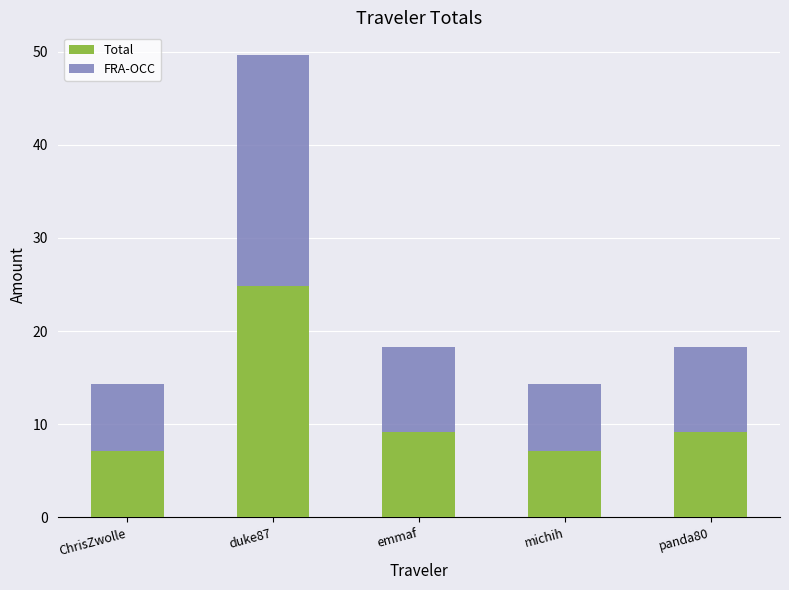

Count the number of categories in the chart.

5